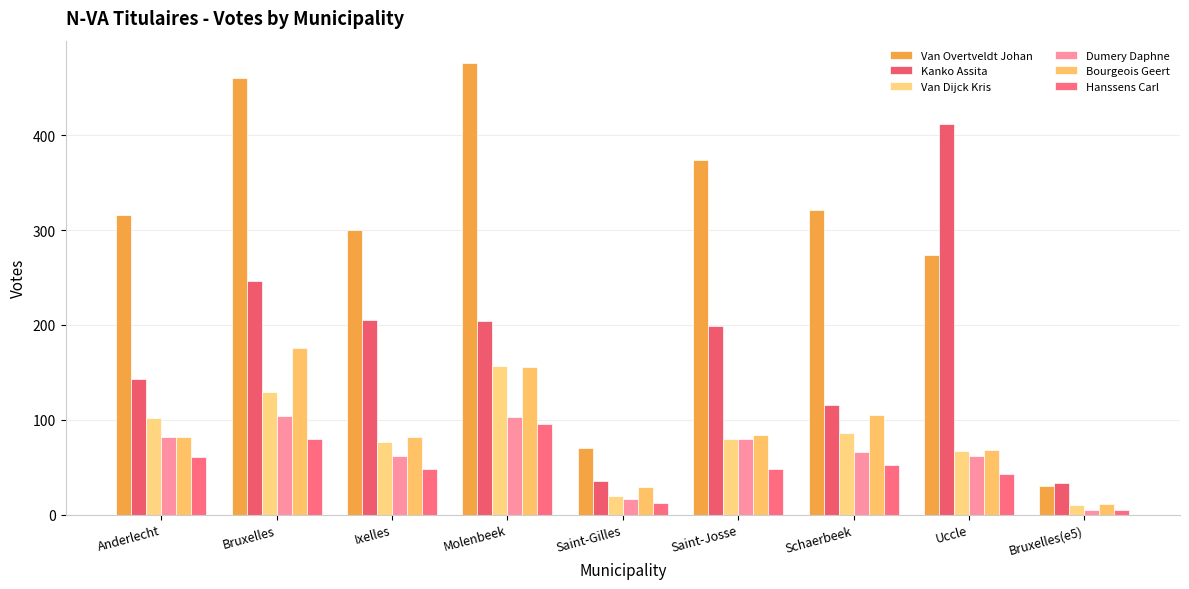

At how many categories does at least one series exceed 381?

3